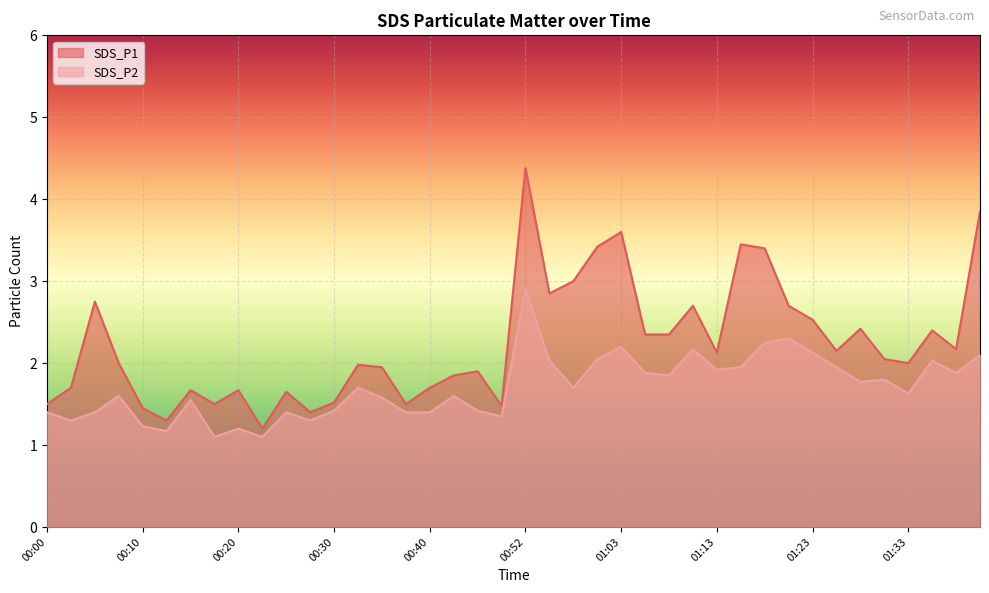

Which has a higher value, 00:35 or 01:13?

01:13